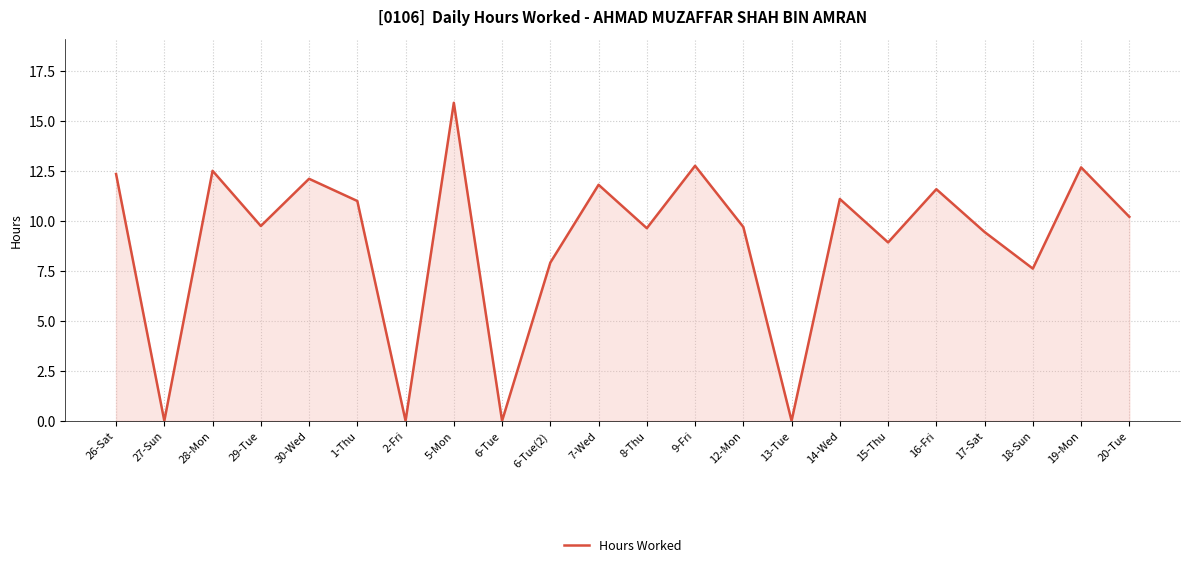

At which label is the value closest to 7?

18-Sun